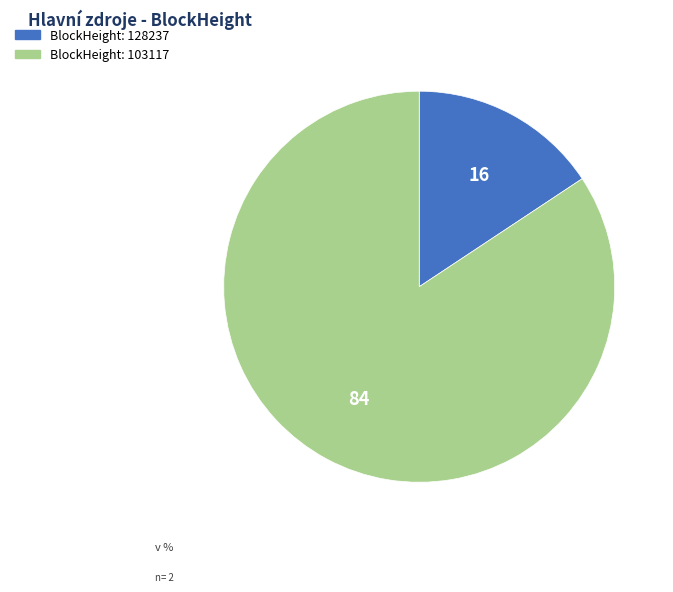

Is there any slice that represents more than half of the pie?

Yes